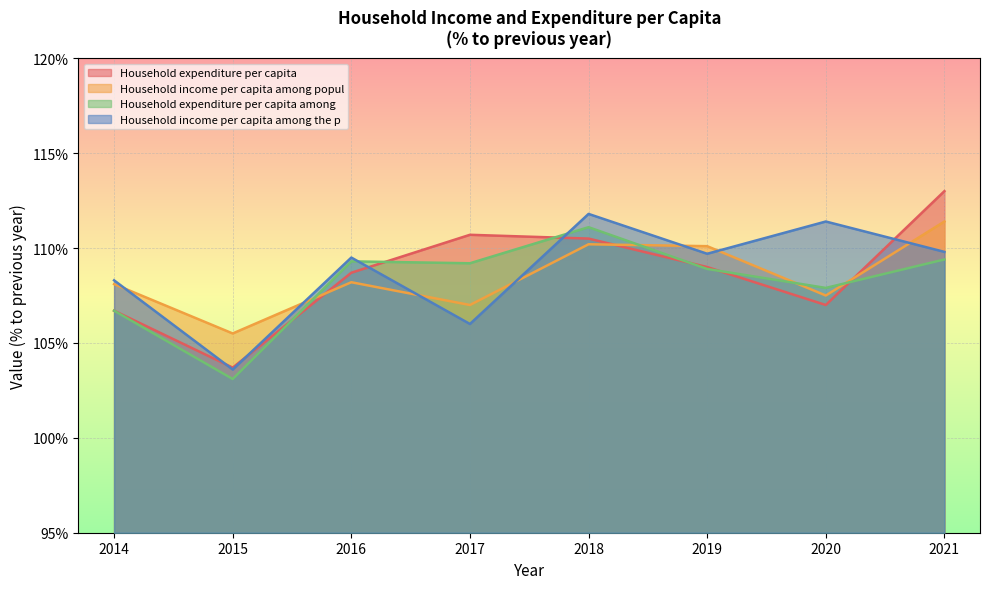

How many lines are shown in the chart?

4